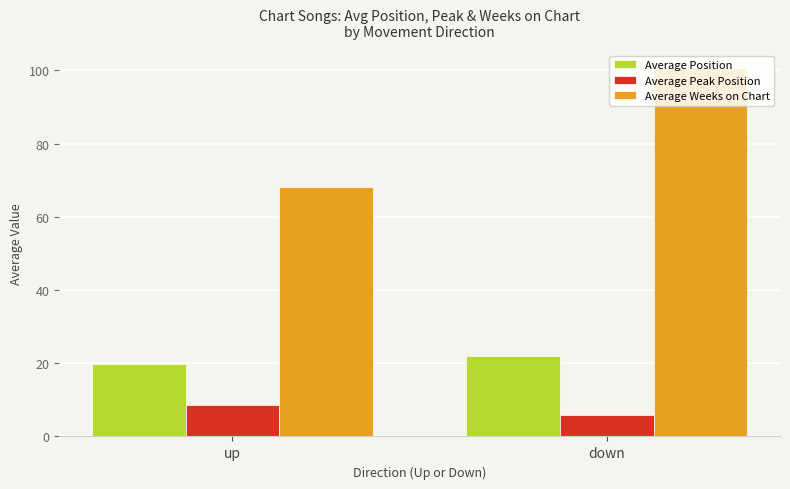

Reading left to right, transcribe all the data shown in this chart.

Average Position: 19.8	21.9
Average Peak Position: 8.5	5.8
Average Weeks on Chart: 68.1	100.5